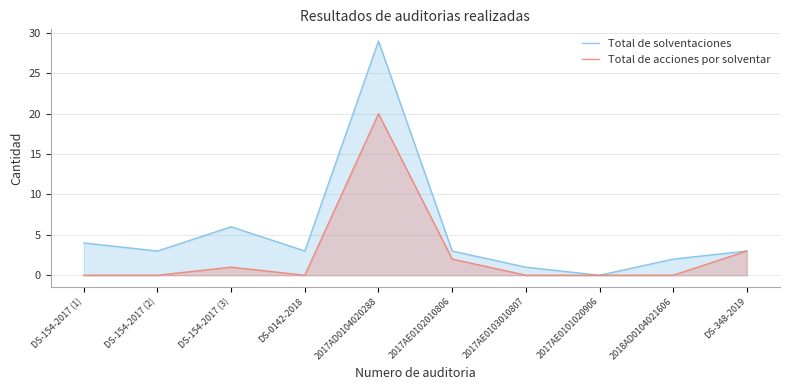

Which label corresponds to the largest value in the chart?

2017AD0104020288